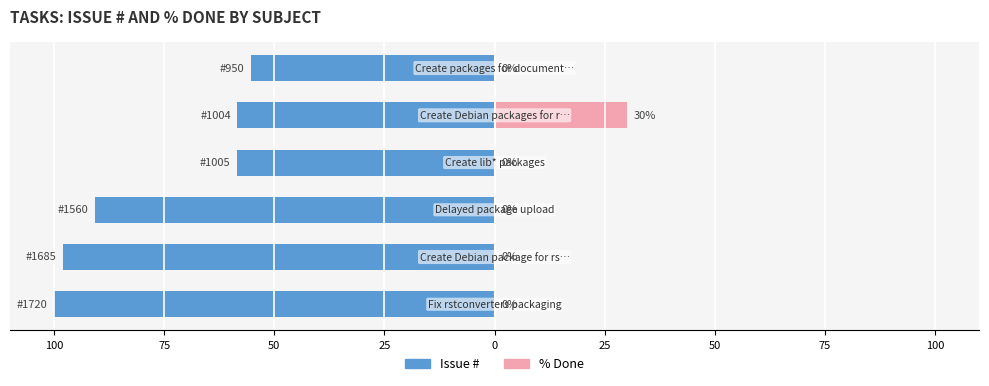

What is the sum of all % Done values?

30.0